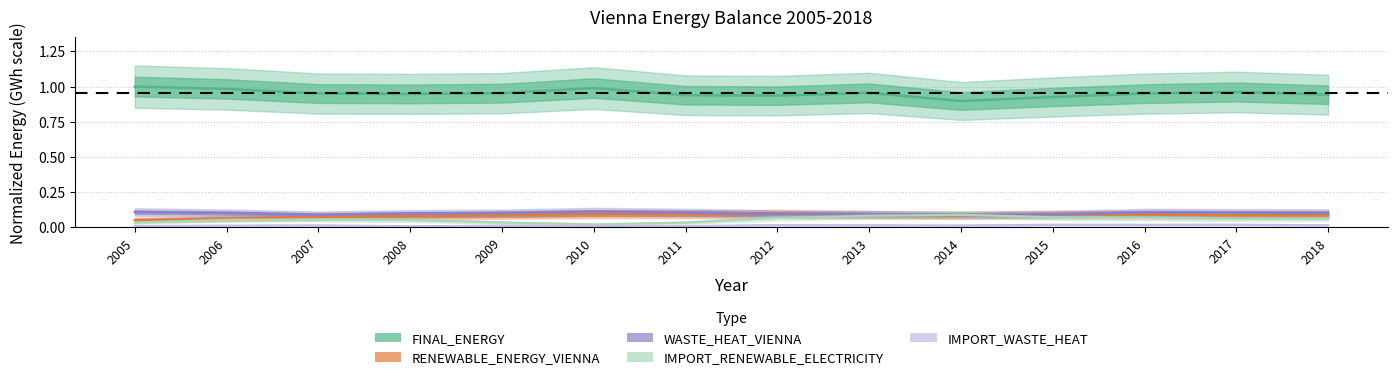

Which label corresponds to the largest value in the chart?

2005